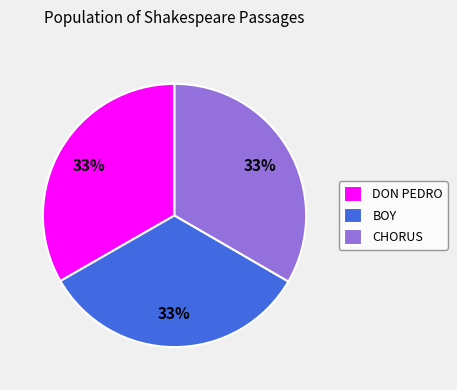

Combined, do CHORUS and BOY account for over 50%?

Yes